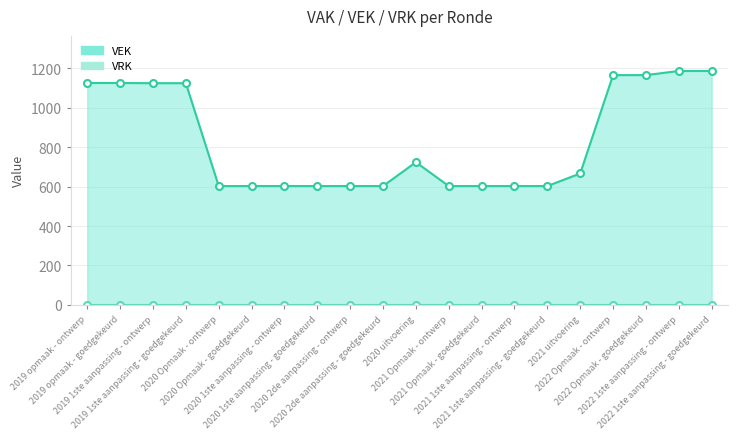

Reading left to right, list all the values displayed in this chart.

VEK line: 1126	1126	1125	1125	603	603	603	603	603	603	724	603	603	603	603	667	1166	1166	1187	1187
VRK line: 0	0	0	0	0	0	0	0	0	0	0	0	0	0	0	0	0	0	0	0